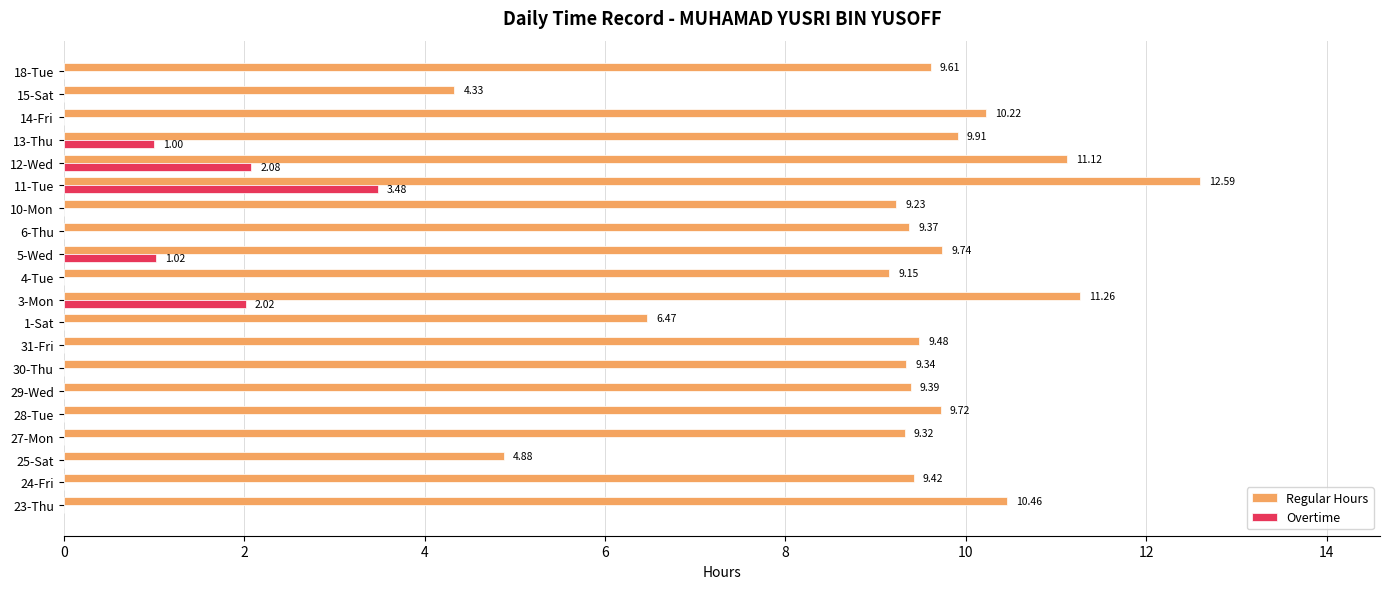

At which category is the sum across all series the highest?

11-Tue